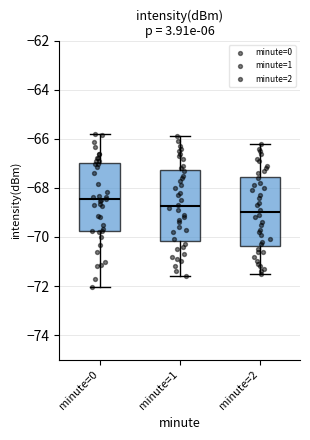

Which box has the highest median line?

minute=0